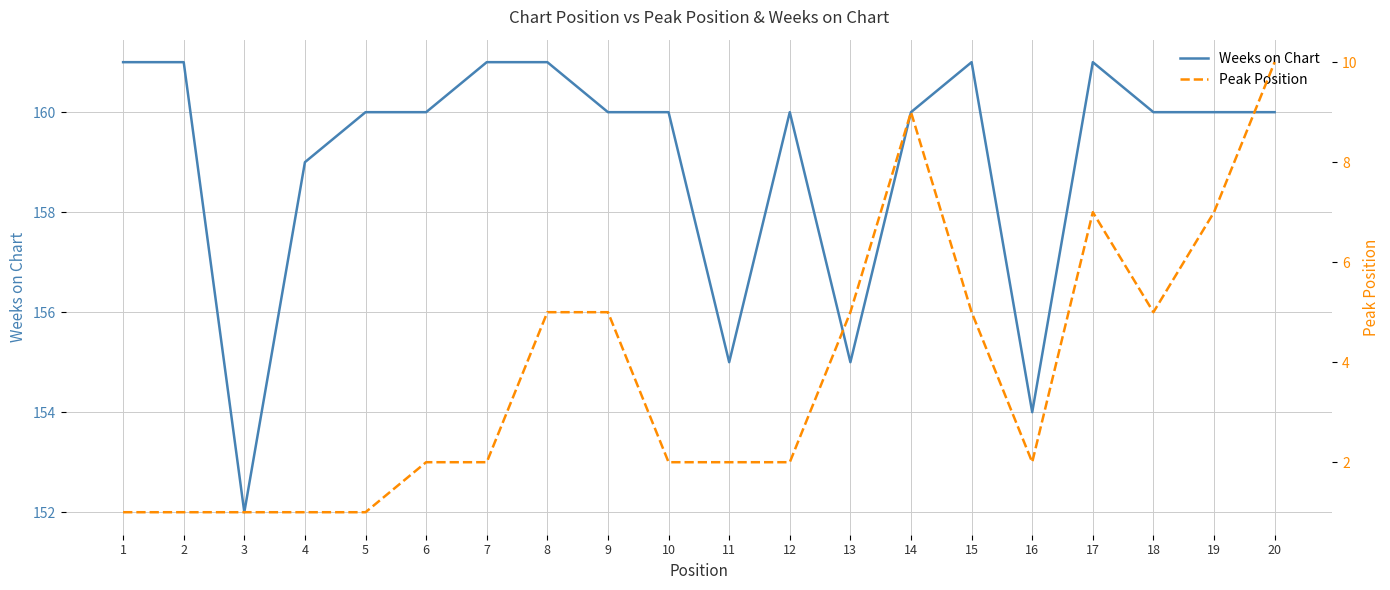

What is the approximate value of Weeks on Chart at 1?

161